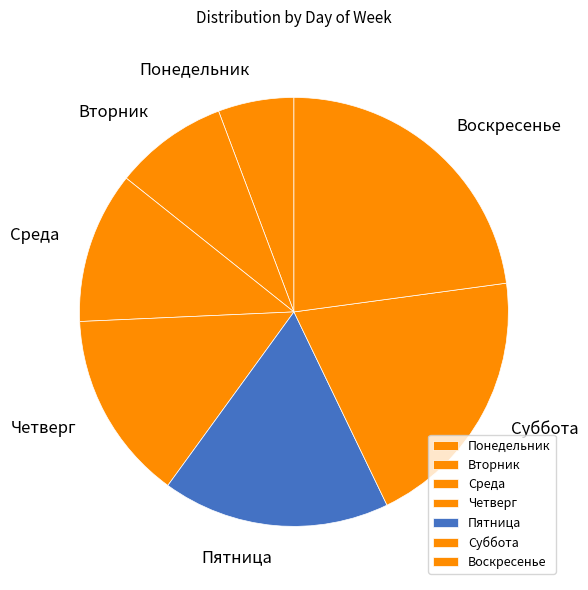

Is it true that Среда is 11% of the pie?

True